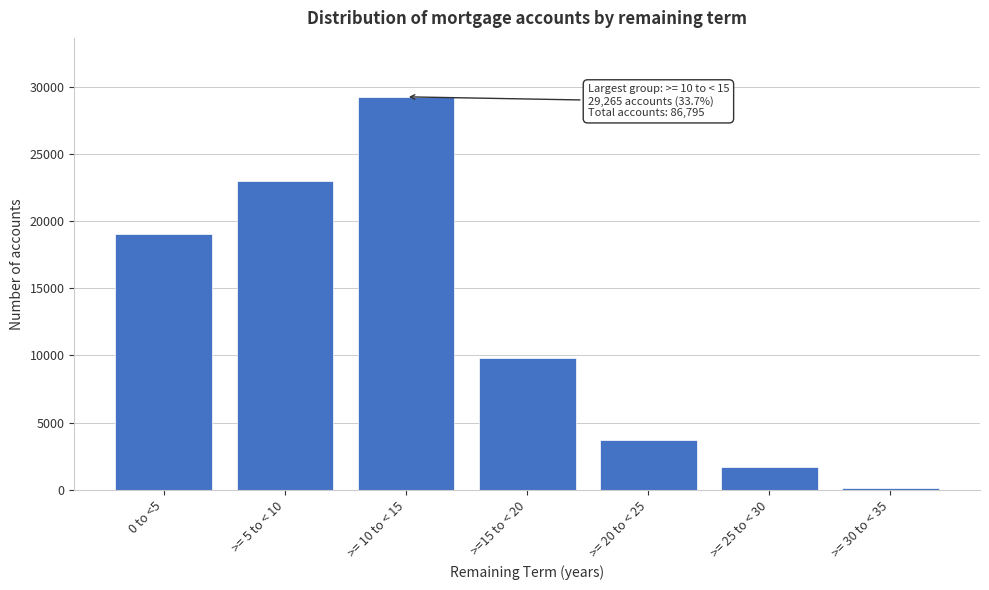

Reading left to right, what are all the values shown in this chart?

19062	23024	29265	9828	3729	1724	163